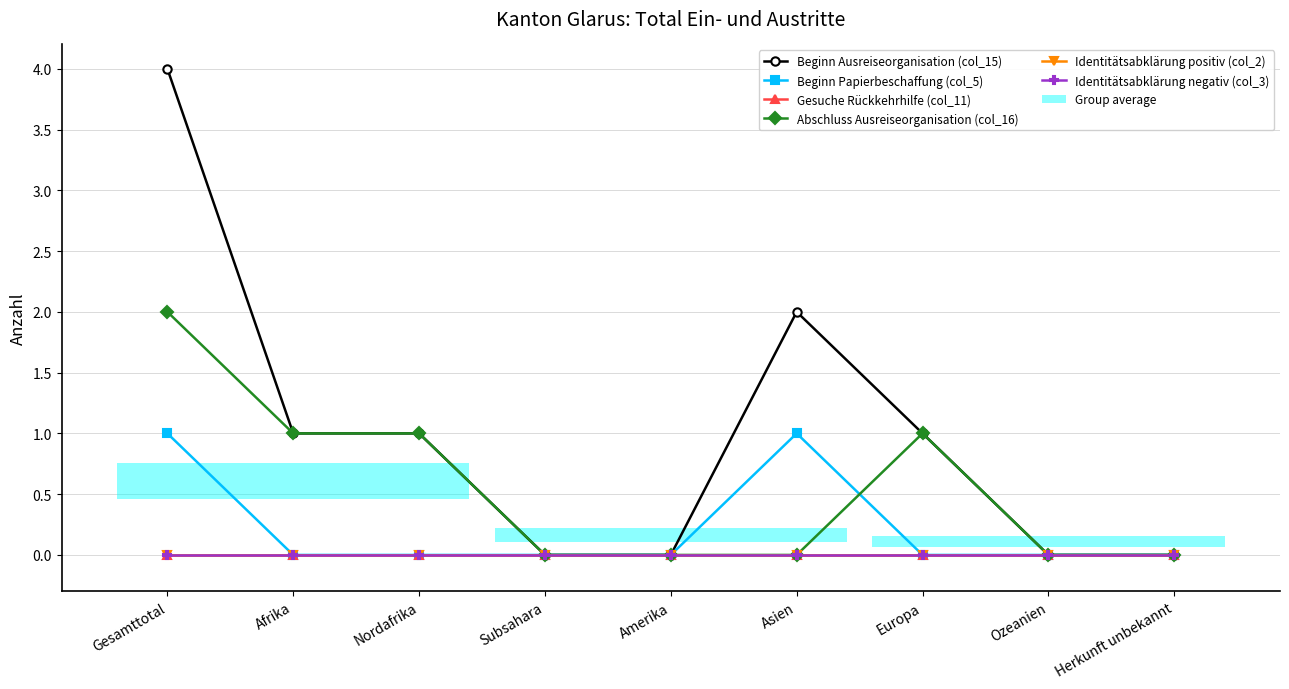

What is the total value across all series at Nordafrika?

2